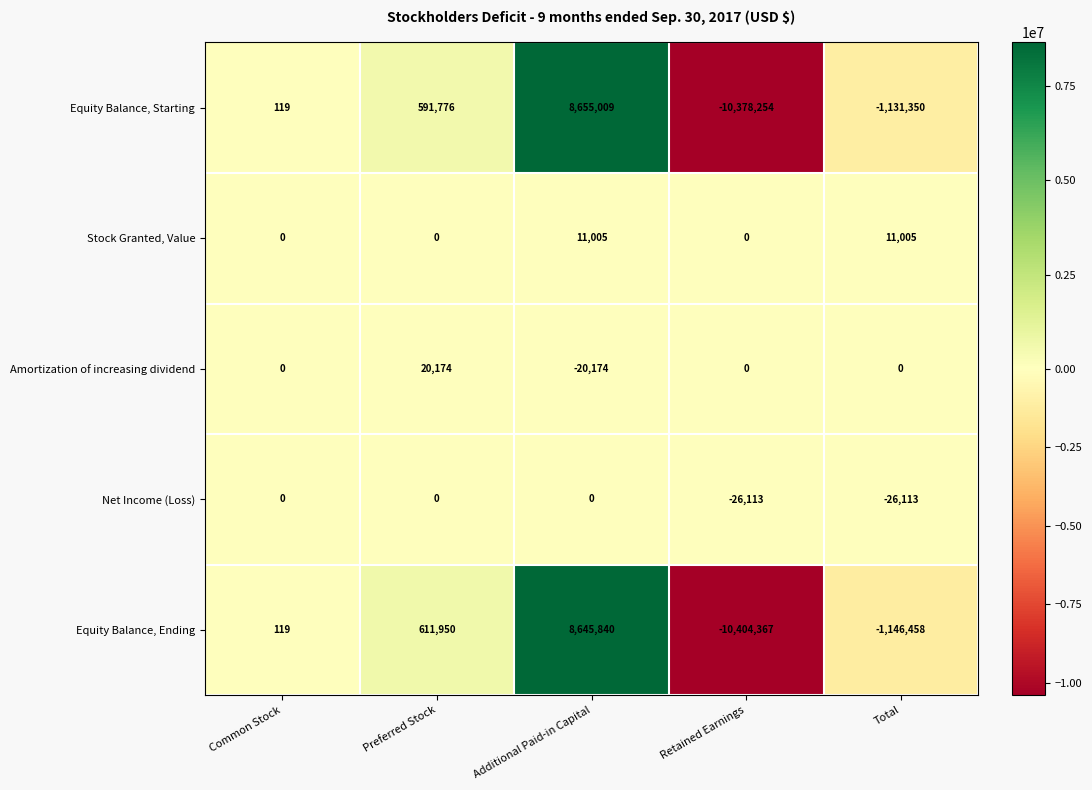

What value does the Equity Balance, Ending series have at Preferred Stock, to the nearest 100?

612000